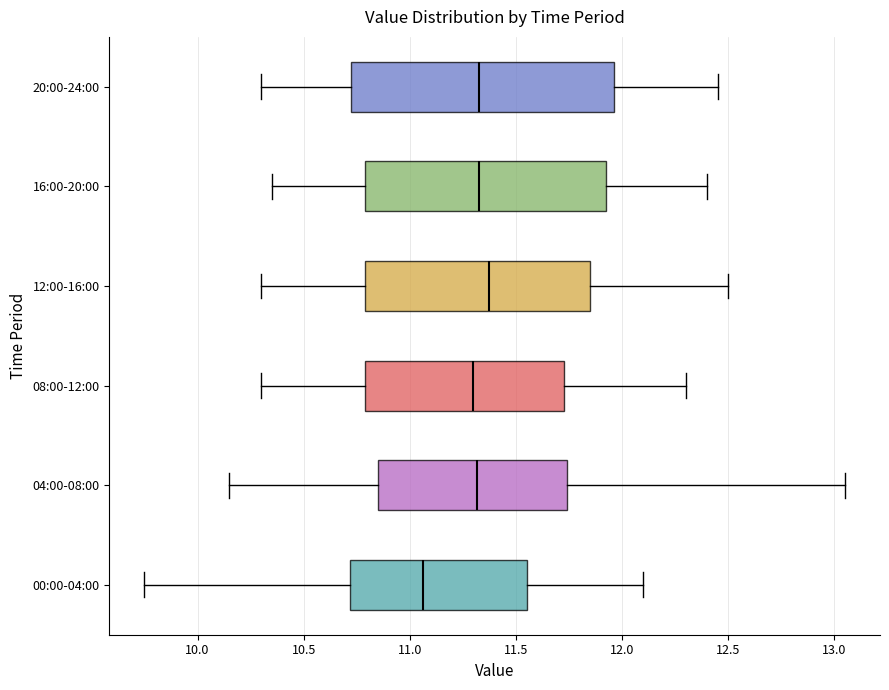

Which box's median line is the furthest to the left?

00:00-04:00